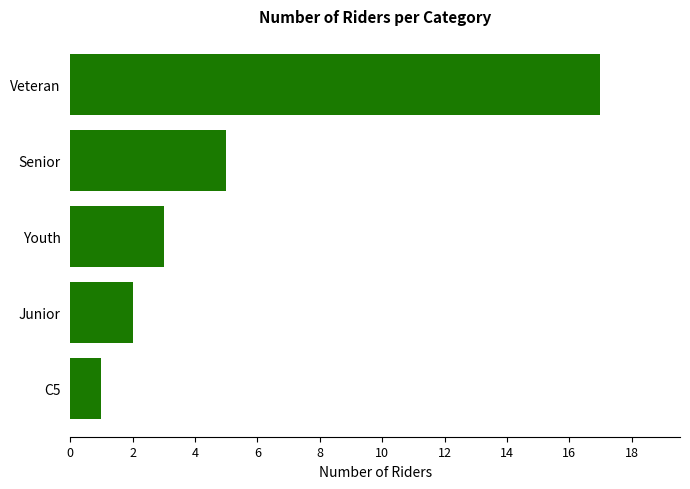

Reading top to bottom, list all the values displayed in this chart.

Veteran=17	Senior=5	Youth=3	Junior=2	C5=1